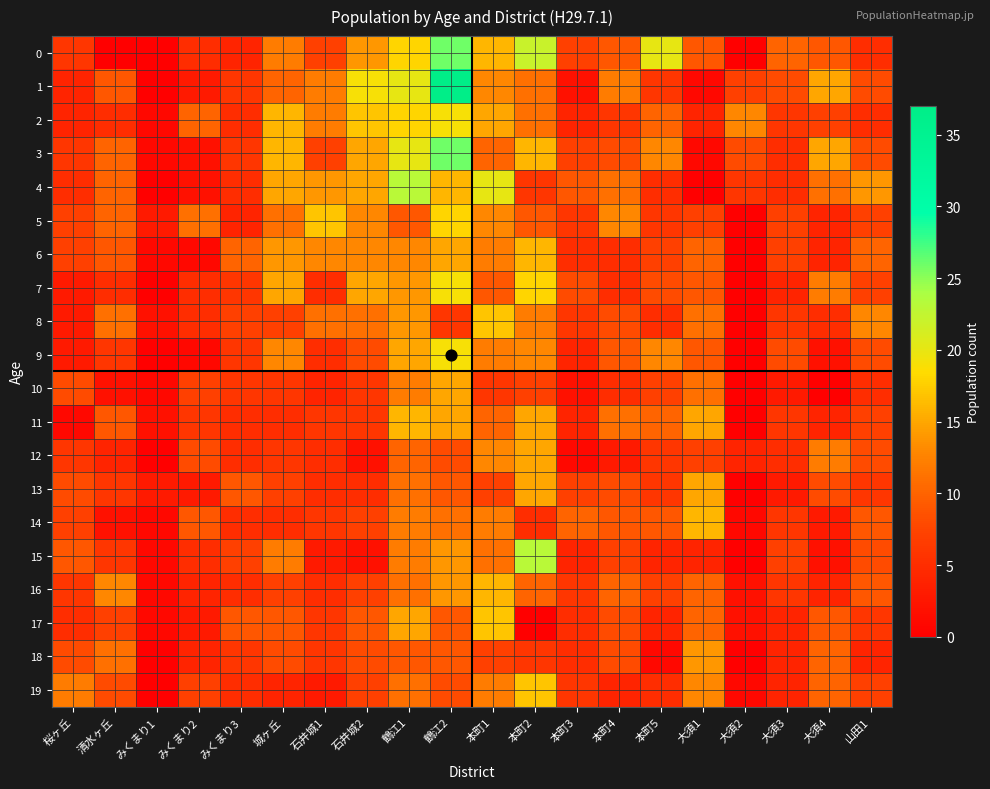

Reading left to right, what are all the values shown in this chart?

0: 6	0	0	5	4	12	7	14	18	26	16	22	7	9	20	9	0	10	9	5
1: 4	9	0	3	6	10	12	19	20	37	13	11	2	12	6	1	7	8	15	8
2: 4	5	1	10	5	16	12	17	18	19	15	11	4	6	10	4	13	6	7	5
3: 6	10	1	2	6	16	7	15	20	26	10	16	7	8	13	1	8	5	15	8
4: 5	10	0	2	5	15	14	15	23	16	20	6	9	11	5	0	6	5	11	14
5: 7	10	3	11	4	11	17	13	9	18	13	9	6	13	6	7	0	7	4	7
6: 7	9	1	1	10	14	13	13	13	15	12	16	5	5	7	10	0	7	4	10
7: 3	5	0	5	6	15	5	15	14	19	9	18	8	5	8	9	0	4	12	7
8: 3	11	2	5	7	7	11	11	14	6	17	12	6	8	5	11	0	6	5	13
9: 3	6	0	1	6	13	5	8	15	19	12	13	4	9	13	9	0	8	2	8
10: 8	2	1	7	6	6	4	6	12	15	6	7	2	5	7	11	0	3	0	5
11: 1	9	2	6	5	5	6	6	16	15	10	15	4	11	10	15	0	6	4	7
12: 6	4	0	8	5	6	5	2	10	8	13	15	1	3	6	7	4	5	12	8
13: 8	6	3	3	9	7	5	5	11	9	7	15	7	8	6	15	0	3	8	6
14: 7	2	1	9	5	5	6	7	12	11	12	5	10	9	9	16	1	6	3	9
15: 9	6	1	5	7	12	3	2	12	14	11	23	4	7	4	4	0	7	2	8
16: 6	13	1	4	5	7	5	7	11	14	16	10	6	10	7	10	2	6	4	9
17: 5	7	1	3	9	9	6	9	15	9	17	0	5	8	4	10	2	4	9	6
18: 8	11	0	4	6	8	6	8	9	9	7	6	5	8	1	14	0	4	10	4
19: 12	8	0	7	5	4	3	7	11	8	12	17	6	4	5	13	1	4	10	7